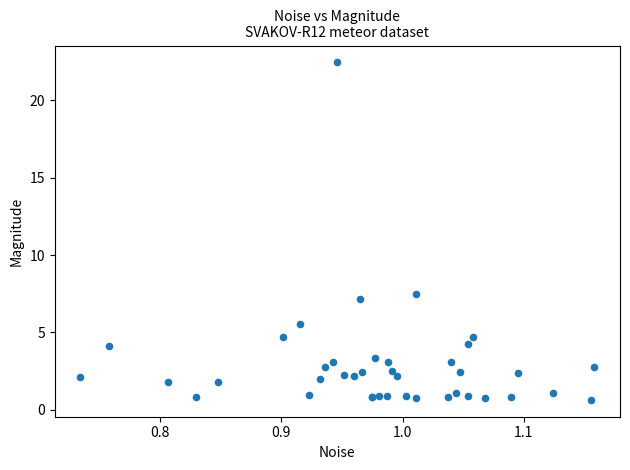

What Y value in the scatter plot is closest to 11?

7.5